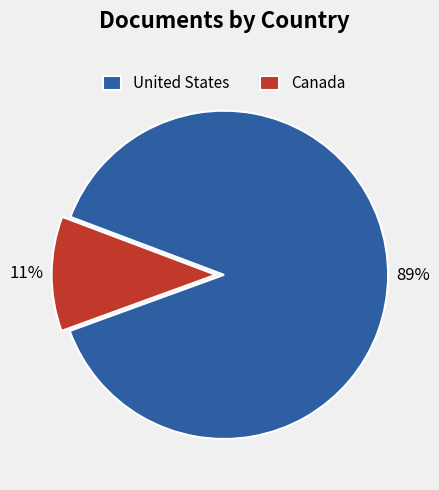

To the nearest percent, what is the average slice percentage?

50%